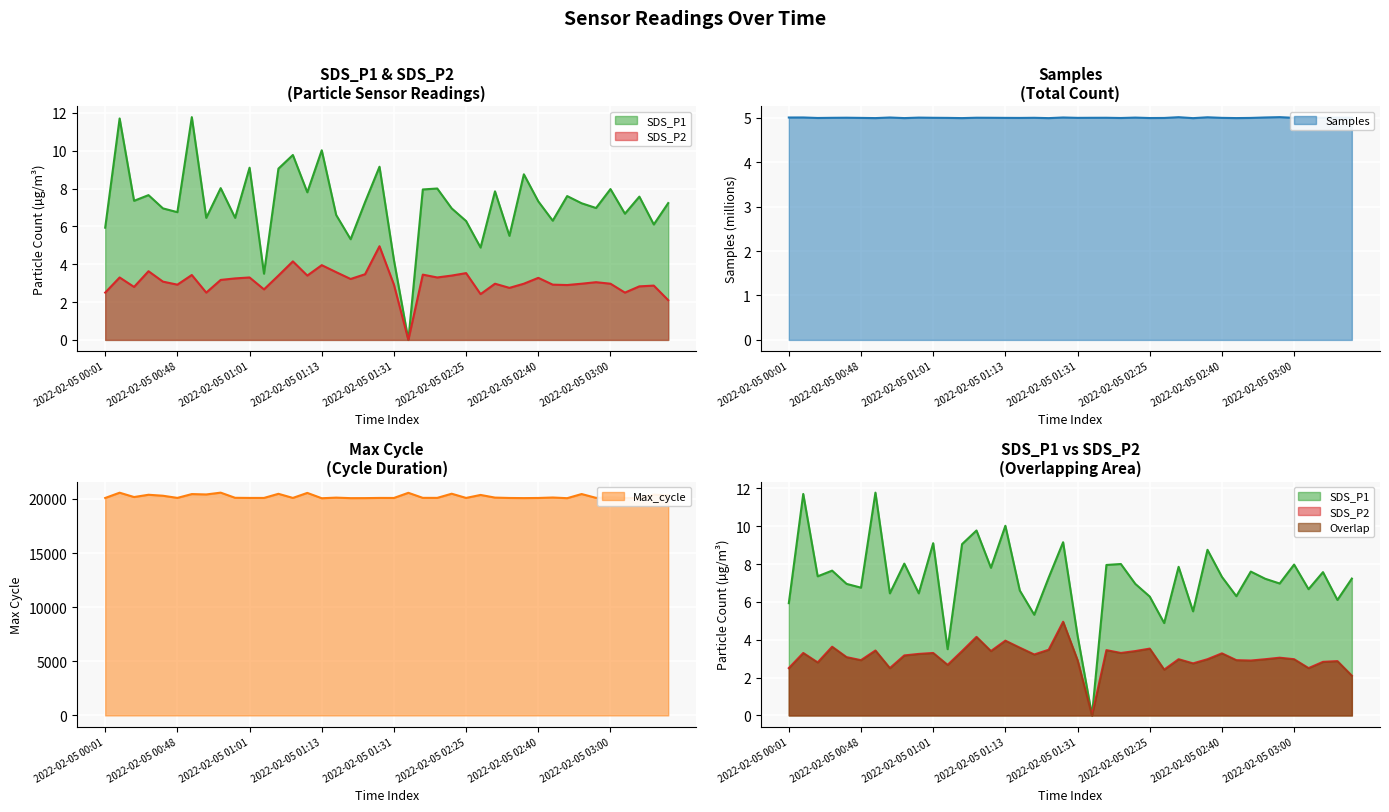

How many data points in SDS_P1 are above 7?

22